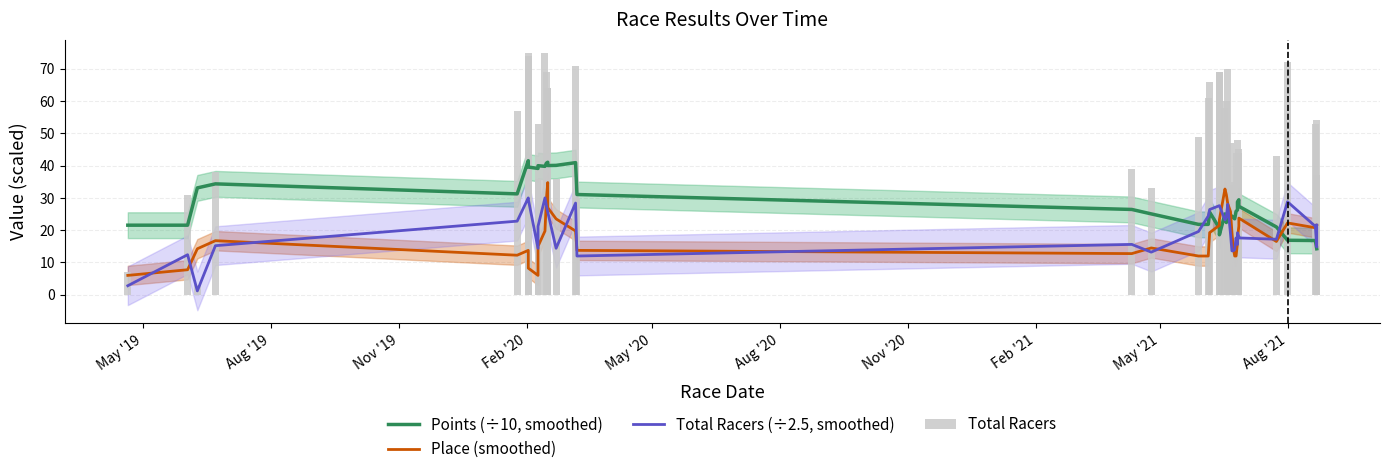

Reading left to right, what are all the values shown in this chart?

Points (÷10, smoothed): 21.6	21.6	33.1	34.4	31.2	41.5	39.5	39.1	40.0	39.8	40.8	41.0	40.0	40.1	40.9	31.0	26.4	25.1	21.8	21.8	25.6	20.6	18.6	25.1	22.4	24.8	24.8	24.2	23.9	23.5	25.9	26.3	28.8	29.4	27.4	21.0	16.9	16.8	14.2	14.2
Place (smoothed): 6.0	7.8	14.2	16.8	12.2	13.8	8.2	6.0	15.0	19.8	29.5	34.8	27.0	23.5	19.8	13.8	12.8	14.5	12.0	12.0	19.2	21.5	23.2	32.8	31.0	28.2	25.8	19.5	14.5	12.0	12.0	16.0	17.5	21.2	23.8	16.5	22.2	20.8	21.5	21.5
Total Racers (÷2.5, smoothed): 2.8	12.4	1.2	15.2	22.8	30.0	29.6	14.4	21.2	30.0	27.6	25.6	25.6	14.4	28.4	12.0	15.6	13.2	19.6	24.4	26.4	27.6	27.6	23.2	24.0	28.0	18.8	13.6	13.6	14.0	17.6	15.6	19.2	18.0	17.6	17.2	28.8	21.2	14.8	21.6
Total Racers: 7.0	31.0	3.0	38.0	57.0	75.0	74.0	36.0	53.0	75.0	69.0	64.0	64.0	36.0	71.0	30.0	39.0	33.0	49.0	61.0	66.0	69.0	69.0	58.0	60.0	70.0	47.0	34.0	34.0	35.0	44.0	39.0	48.0	45.0	44.0	43.0	72.0	53.0	37.0	54.0